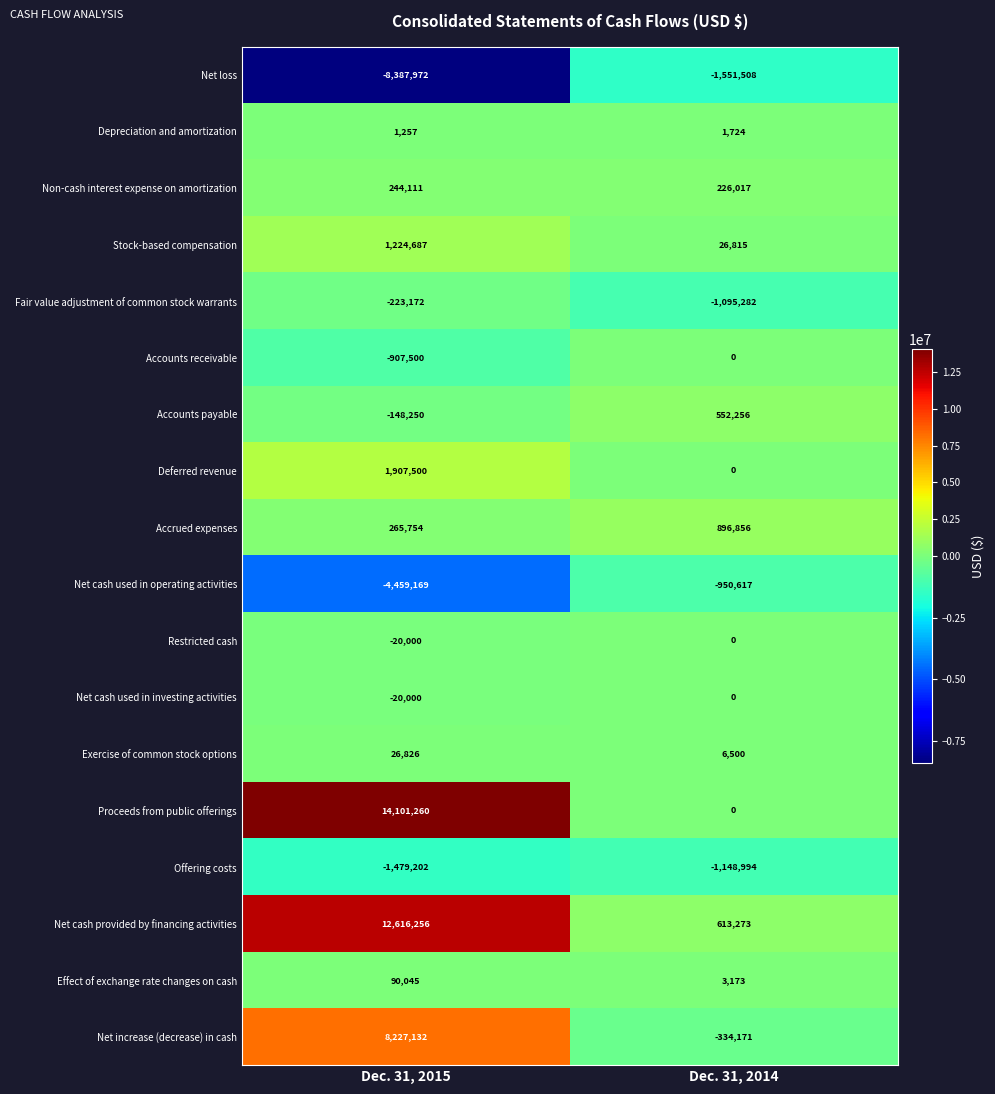

What is the difference between the Effect of exchange rate changes on cash values at Dec. 31, 2014 and Dec. 31, 2015?

86872